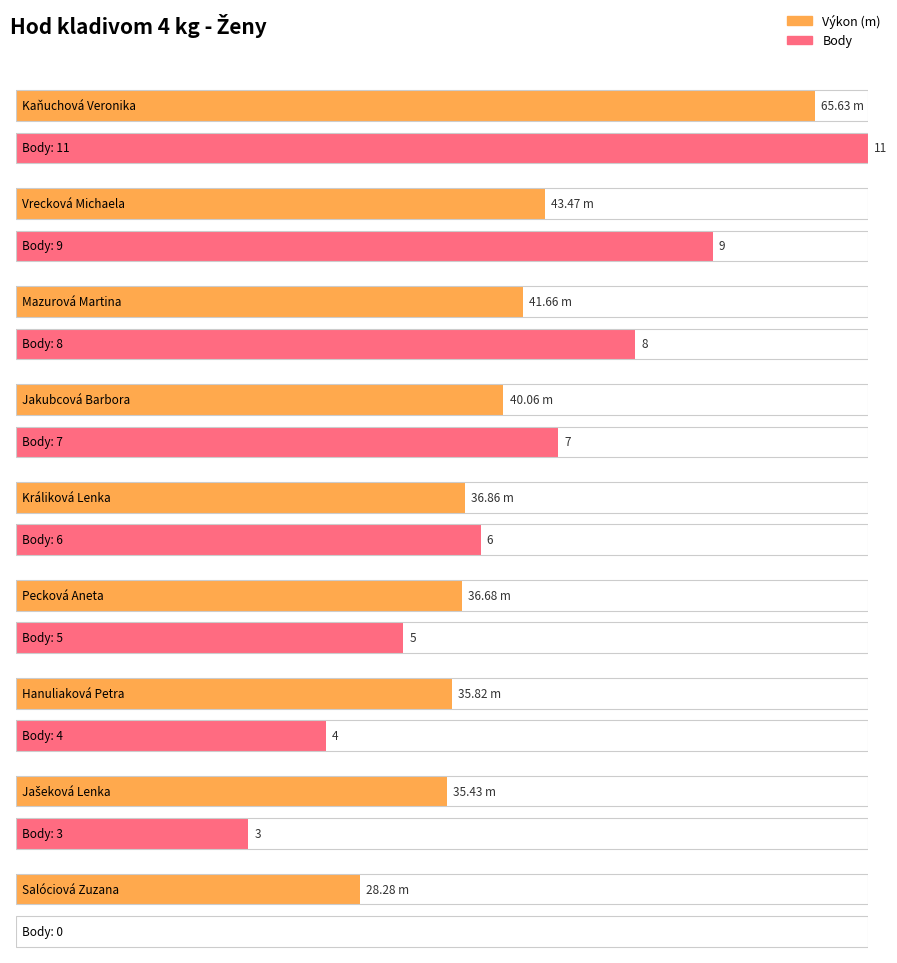

Which series has the largest total across all categories?

Výkon